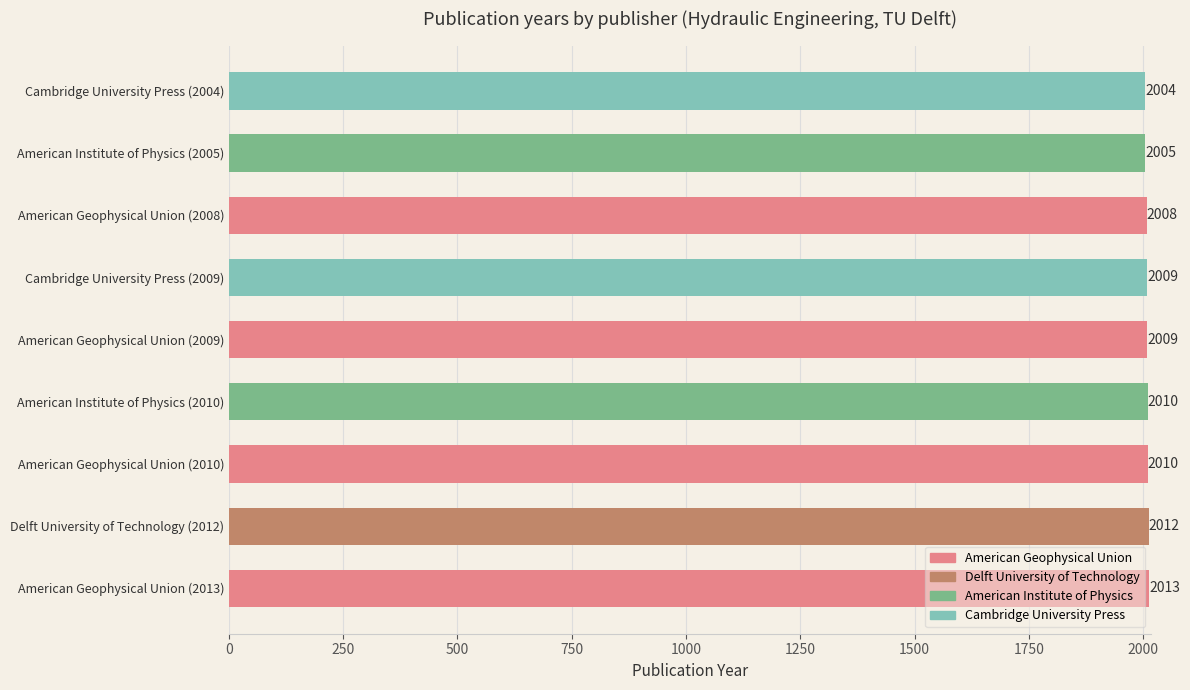

What is the difference between the second highest and minimum values?

8